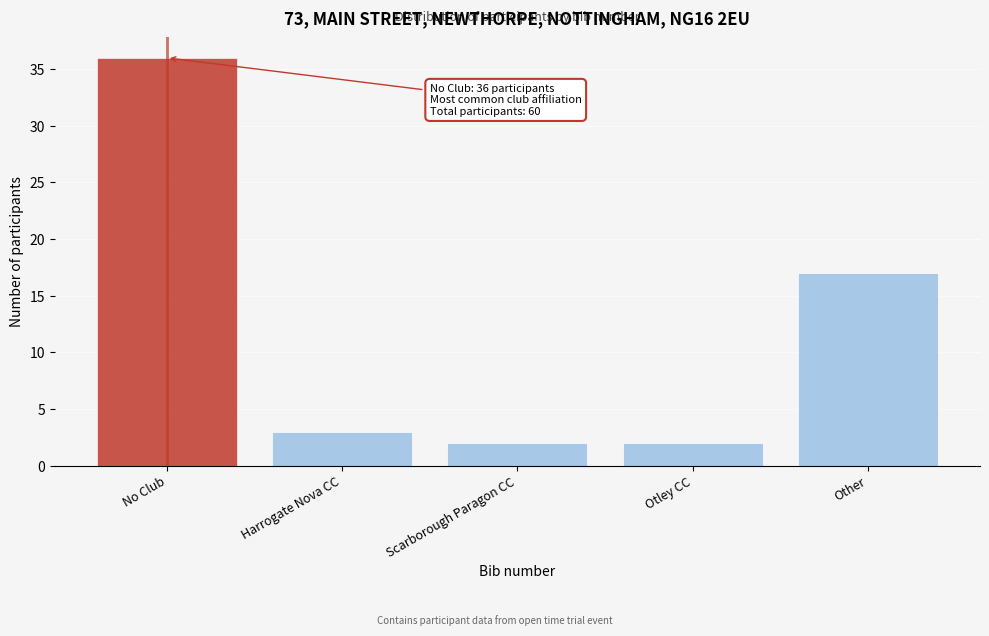

Reading left to right, transcribe all the data shown in this chart.

No Club=36	Harrogate Nova CC=3	Scarborough Paragon CC=2	Otley CC=2	Other=17